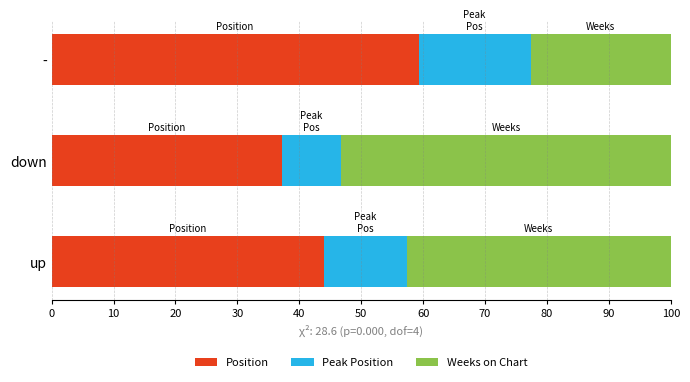

How many categories are shown in the chart?

3